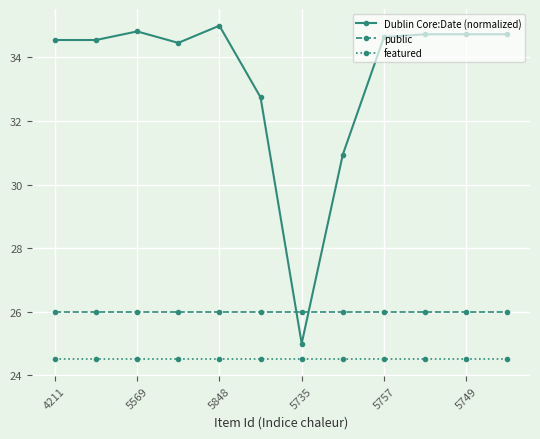

What is the average value of the Dublin Core:Date (normalized) series?

33.4